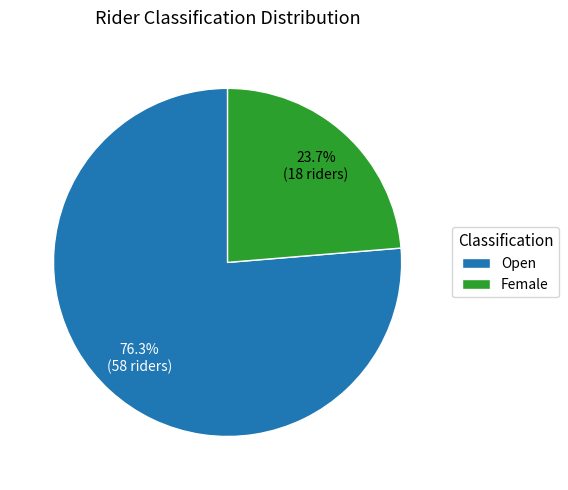

How many segments does this pie chart have?

2